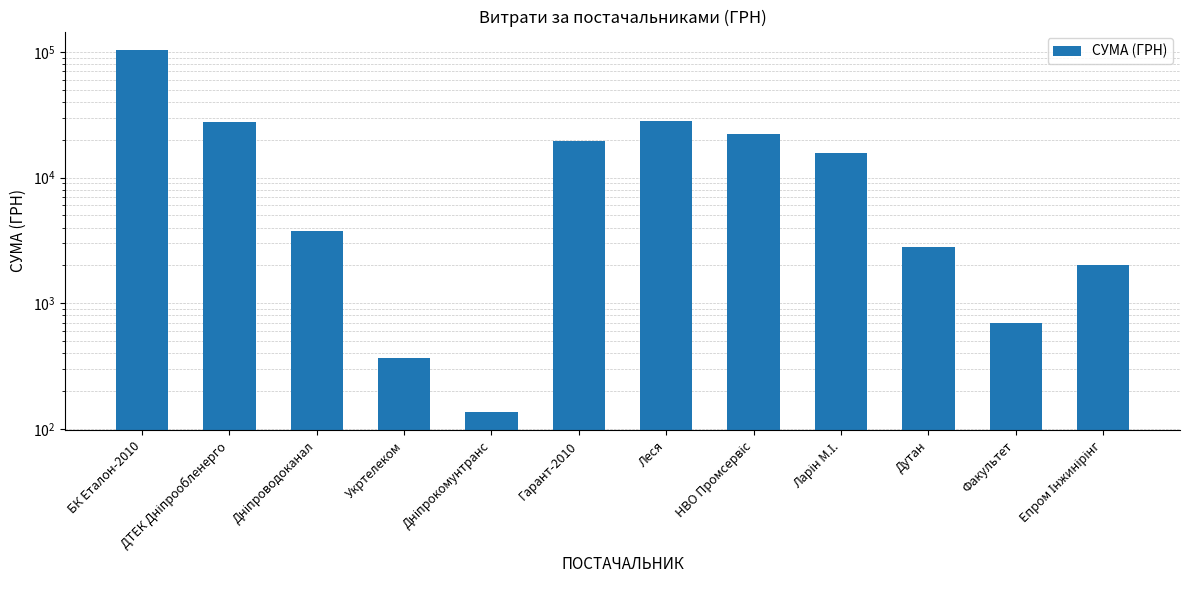

Does the chart contain any negative values?

No